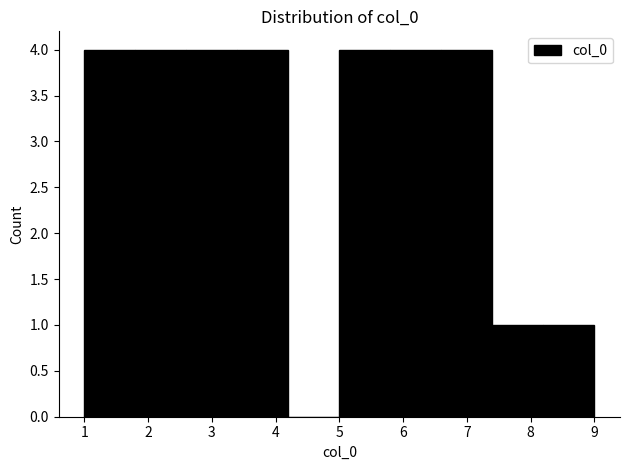

What is the height of the bar covering 7.4 to 8.2 on the x-axis? The values are not printed on the chart, so give them approximately, as read against the axis.

1